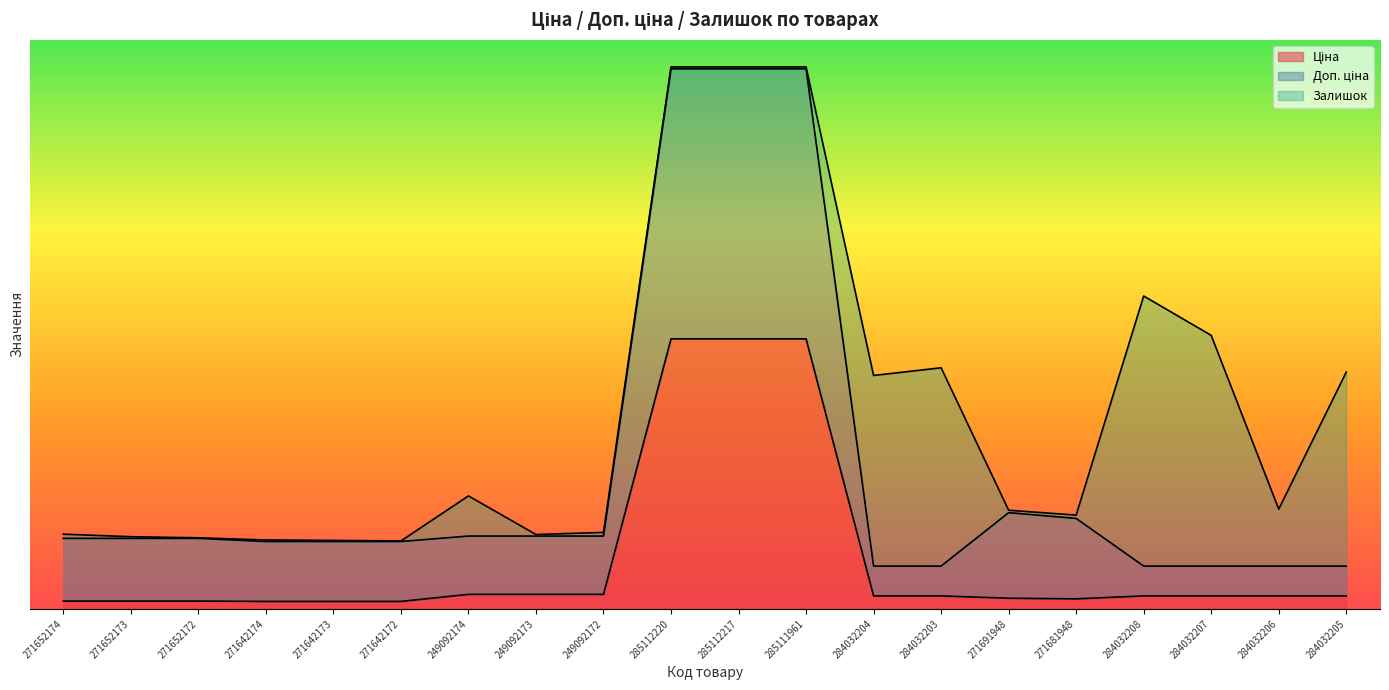

Is it true that Доп. ціна equals 0.3 at 284032206?

False